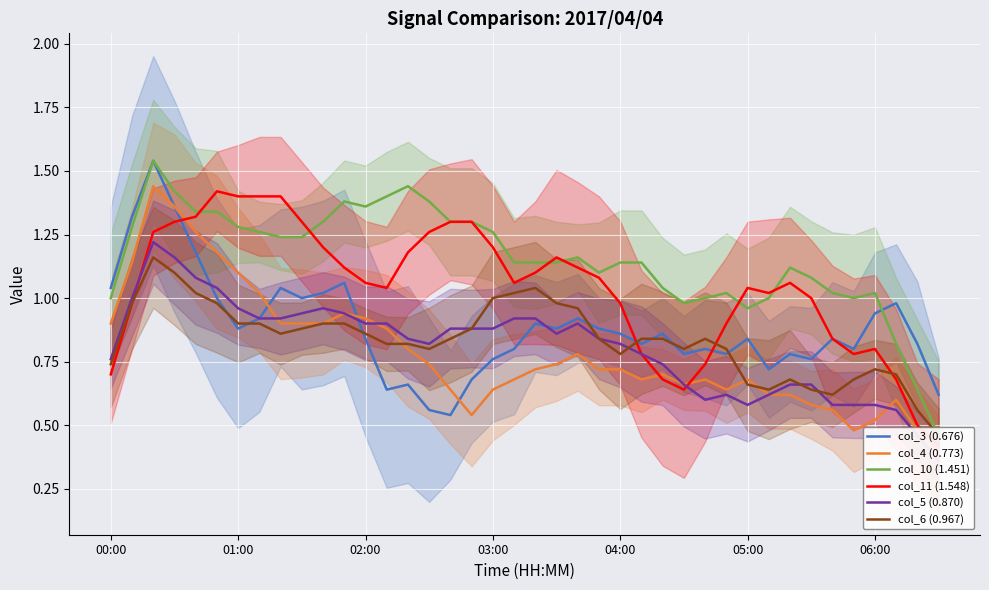

Is it true that col_3 (0.676) equals 0.5 at 05:00?

False